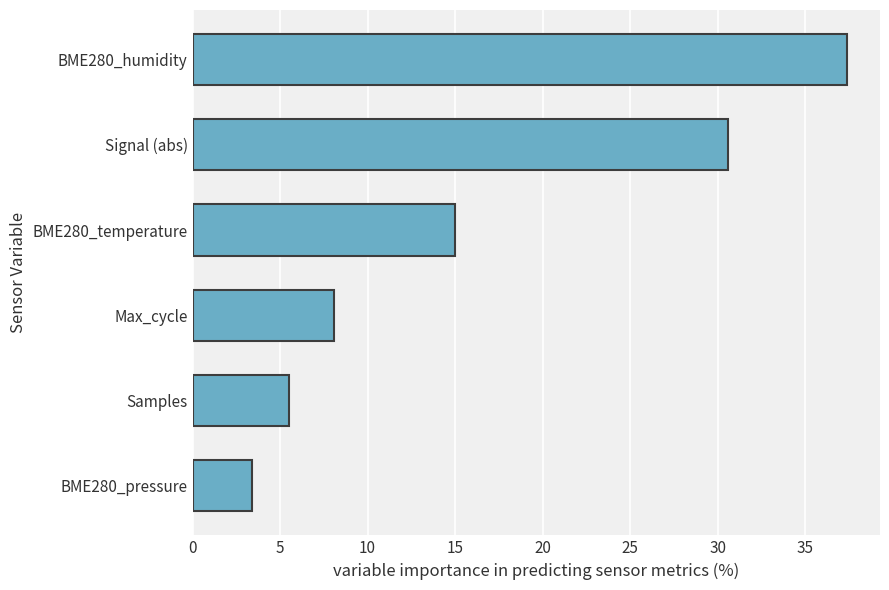

What is the sum of all values?

100.0